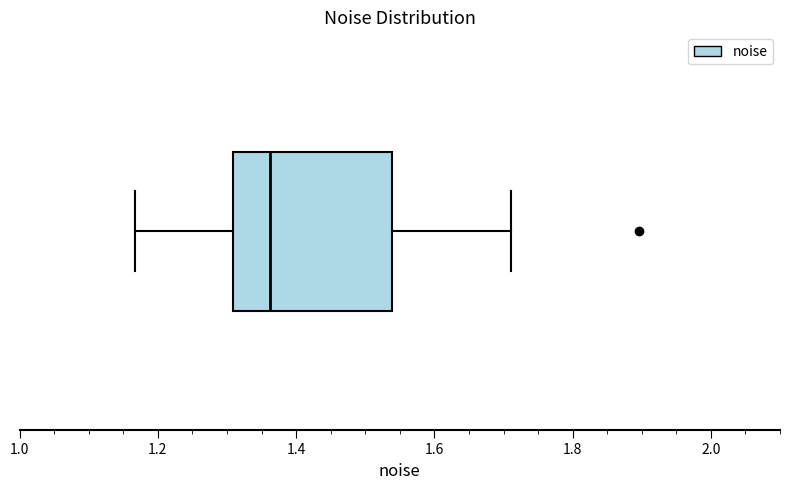

Where does the right whisker of the box end on the x-axis? The values are not printed on the chart, so give them approximately, as read against the axis.

1.72